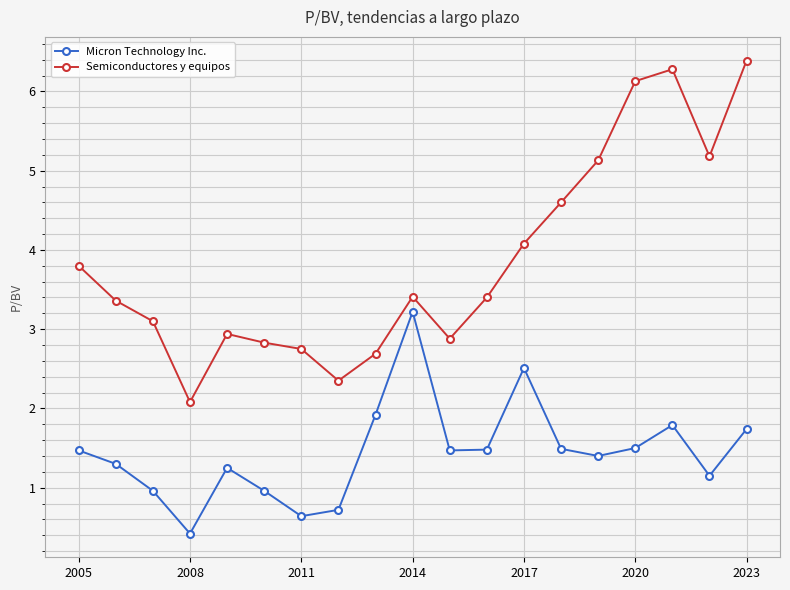

What is the average value of the Micron Technology Inc. series?

1.4